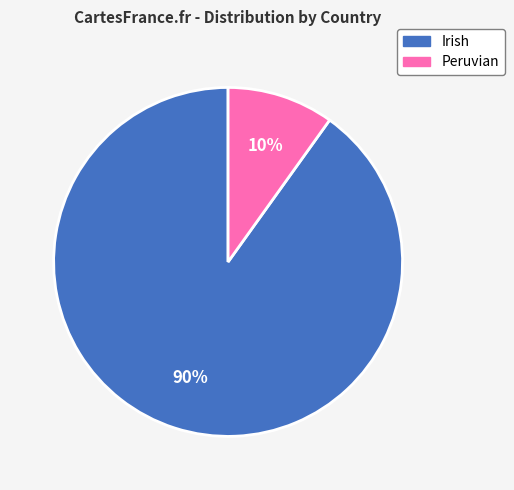

How many segments does this pie chart have?

2